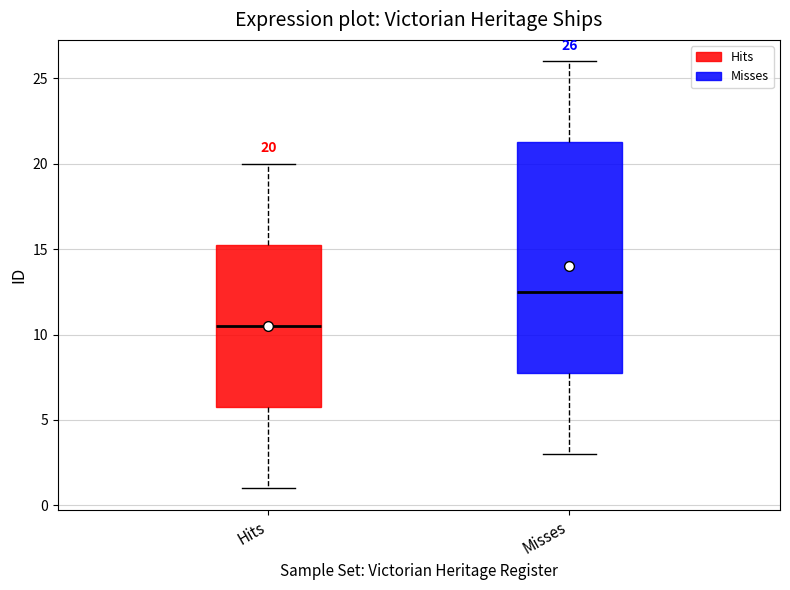

Which box has the highest median line?

Misses